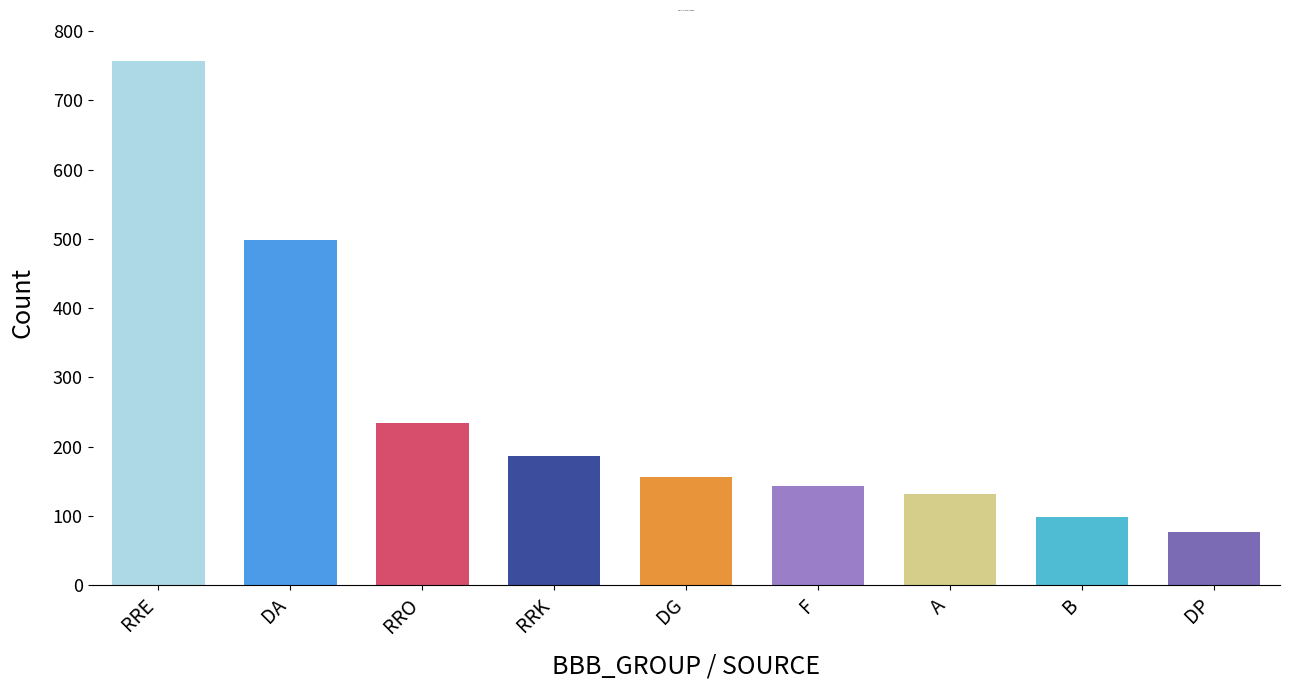

How many values are below 156?

4